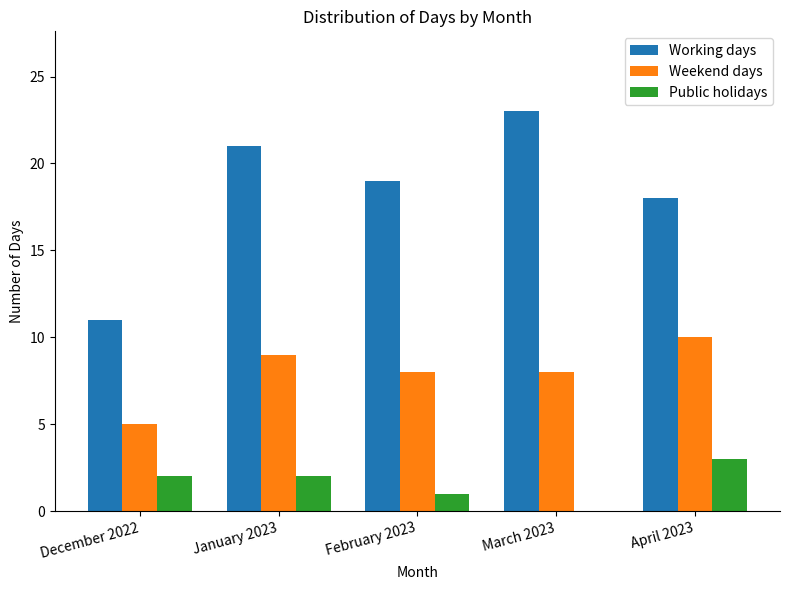

Read the Public holidays value at December 2022.

2